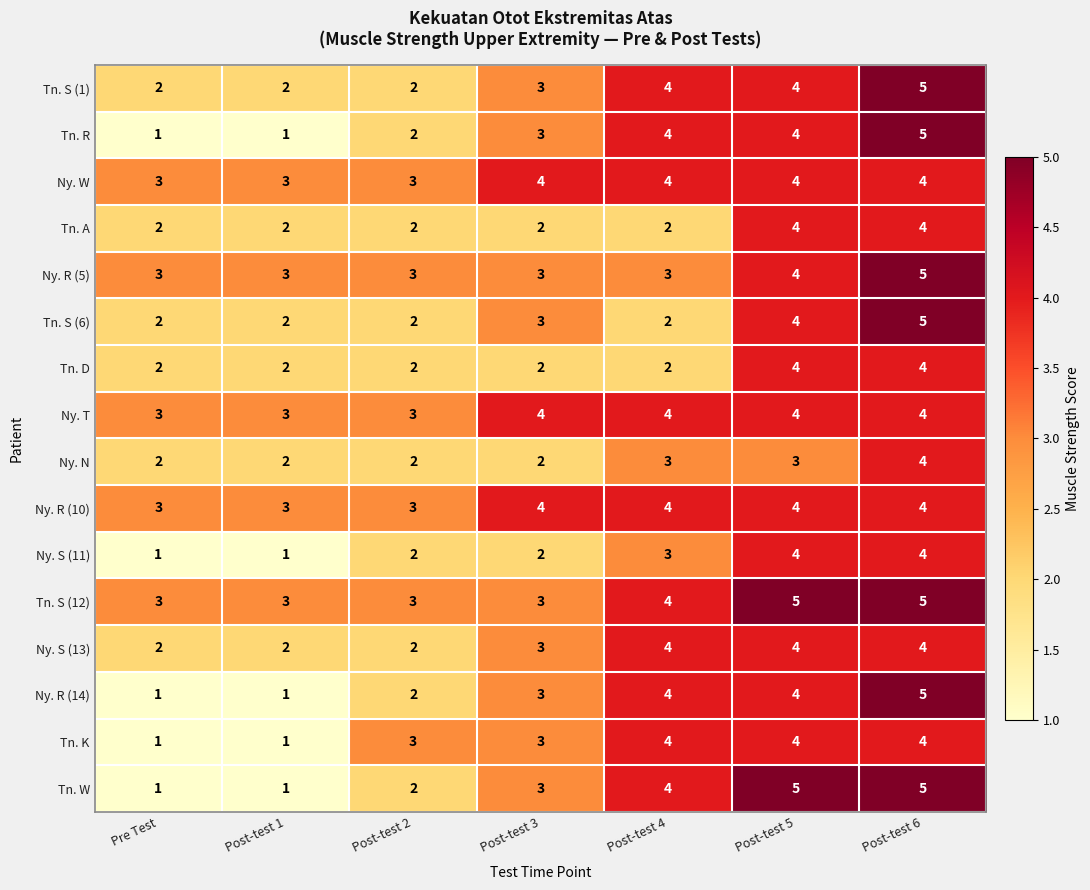

What value does the Tn. S (12) series have at Post-test 2?

3